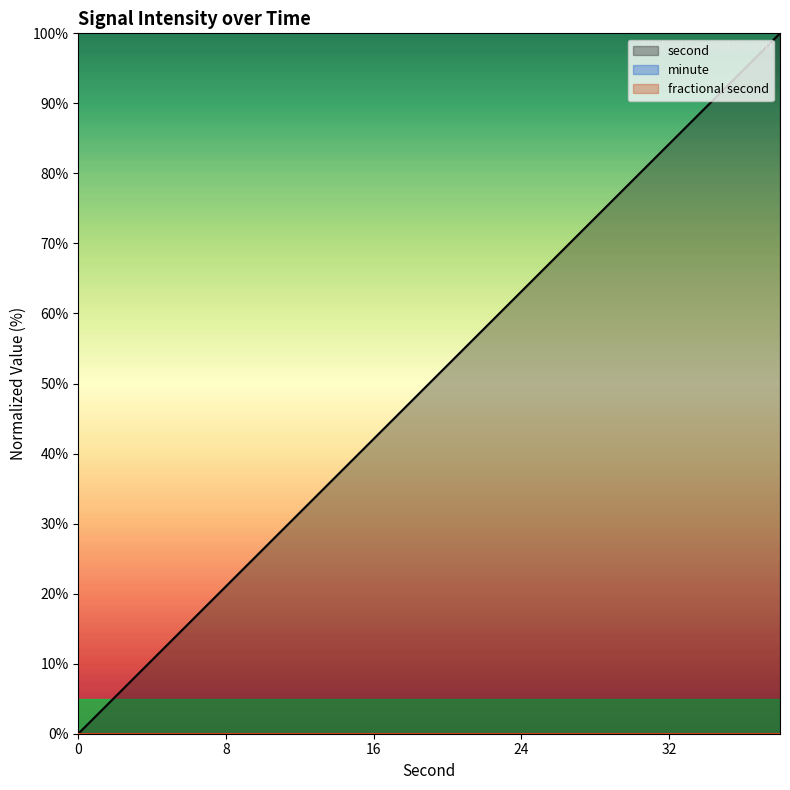

Reading left to right, extract all data points from this chart.

second: 0.0	5.3	10.5	15.8	21.1	26.3	31.6	36.8	42.1	47.4	52.6	57.9	63.2	68.4	73.7	78.9	84.2	89.5	94.7	100.0
minute: 0.0	0.0	0.0	0.0	0.0	0.0	0.0	0.0	0.0	0.0	0.0	0.0	0.0	0.0	0.0	0.0	0.0	0.0	0.0	0.0
fractional second: 0.0	0.0	0.0	0.0	0.0	0.0	0.0	0.0	0.0	0.0	0.0	0.0	0.0	0.0	0.0	0.0	0.0	0.0	0.0	0.0